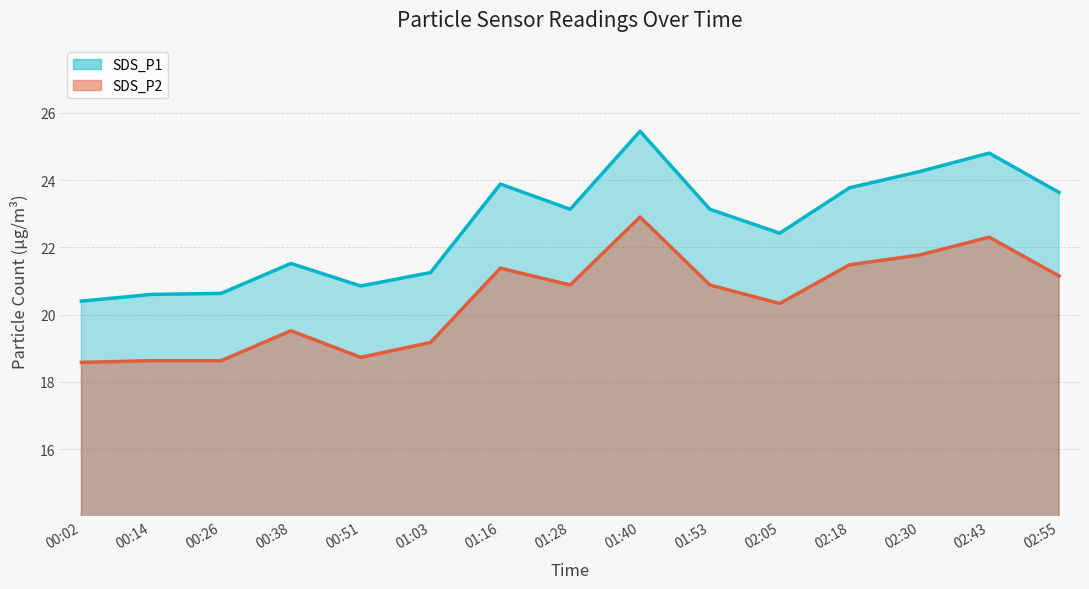

Reading left to right, transcribe all the data shown in this chart.

SDS_P1: 20.4	20.6	20.6	21.5	20.9	21.2	23.9	23.1	25.4	23.1	22.4	23.8	24.2	24.8	23.6
SDS_P2: 18.6	18.6	18.6	19.5	18.7	19.2	21.4	20.9	22.9	20.9	20.3	21.5	21.8	22.3	21.1